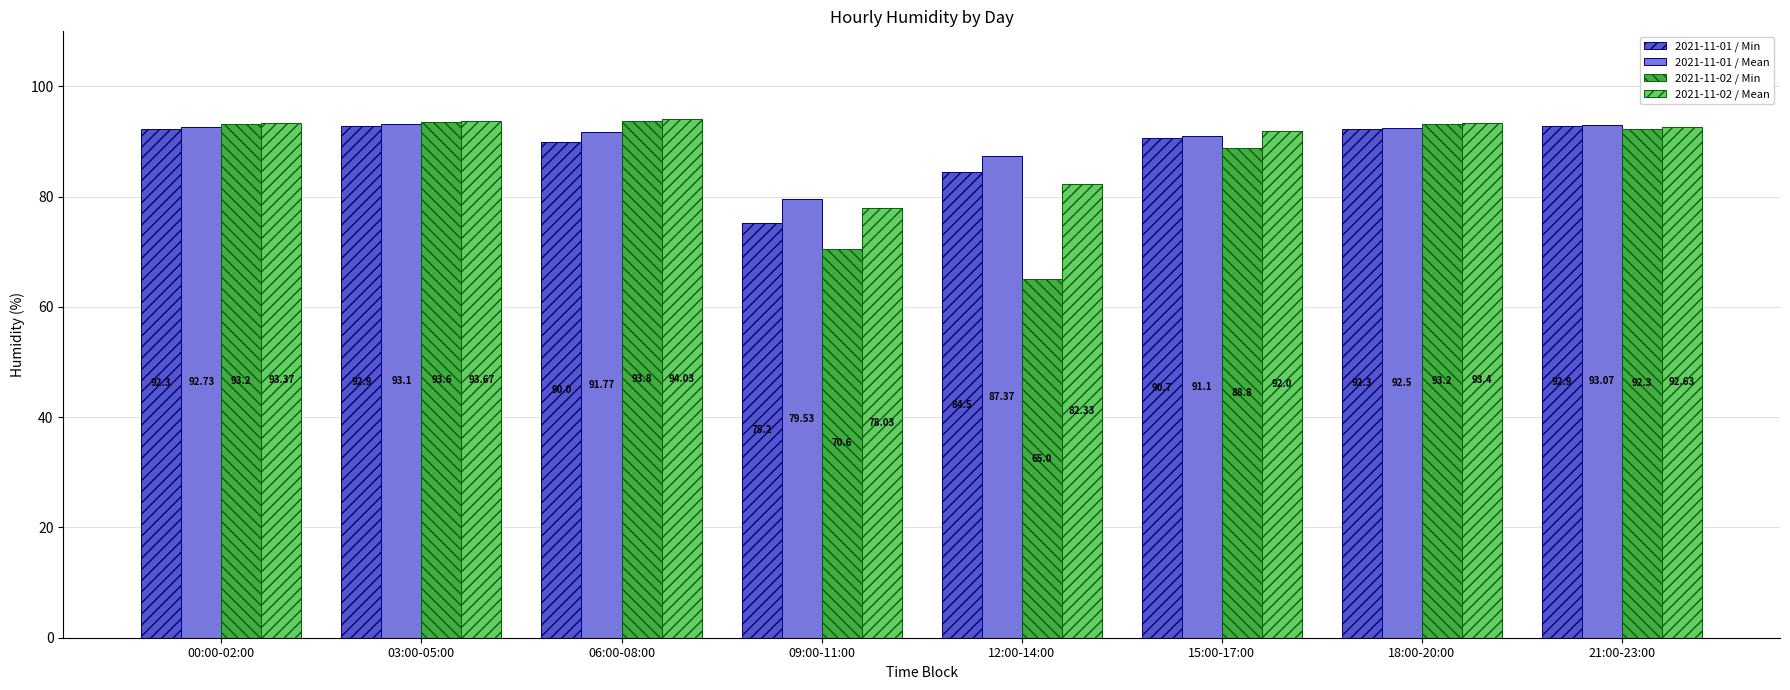

At which label is 2021-11-01 / Min closest to 84?

12:00-14:00